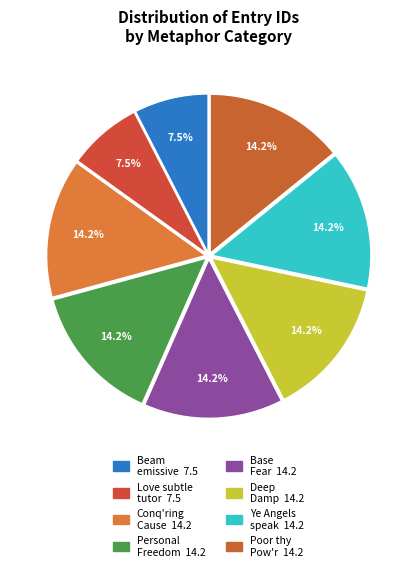

Does any single category account for the majority?

No